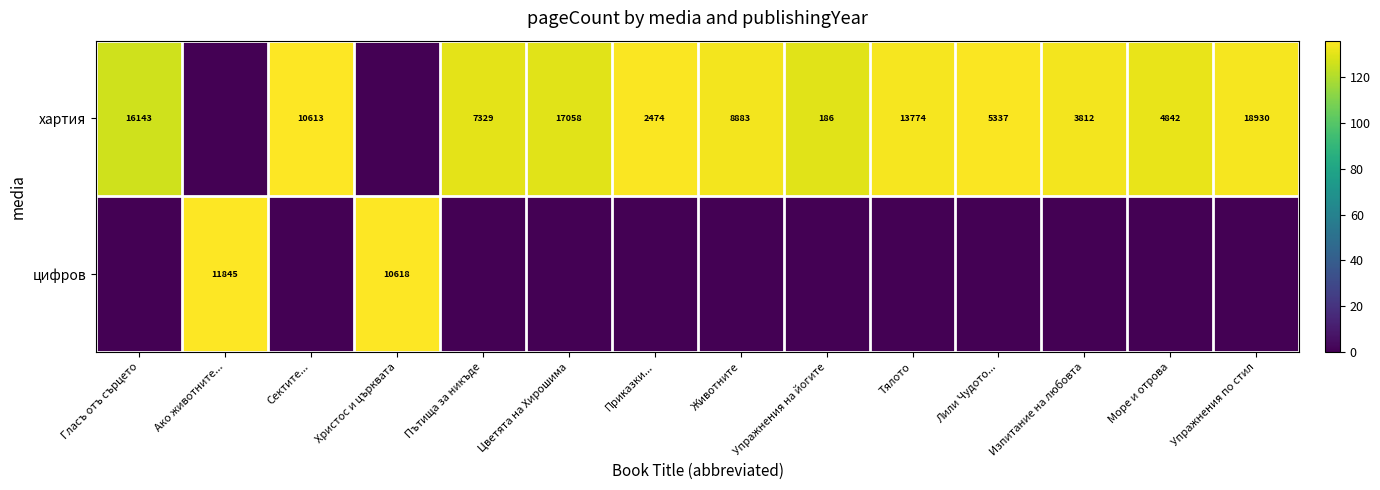

At which category does the chart reach its minimum across all series?

Ако животните...